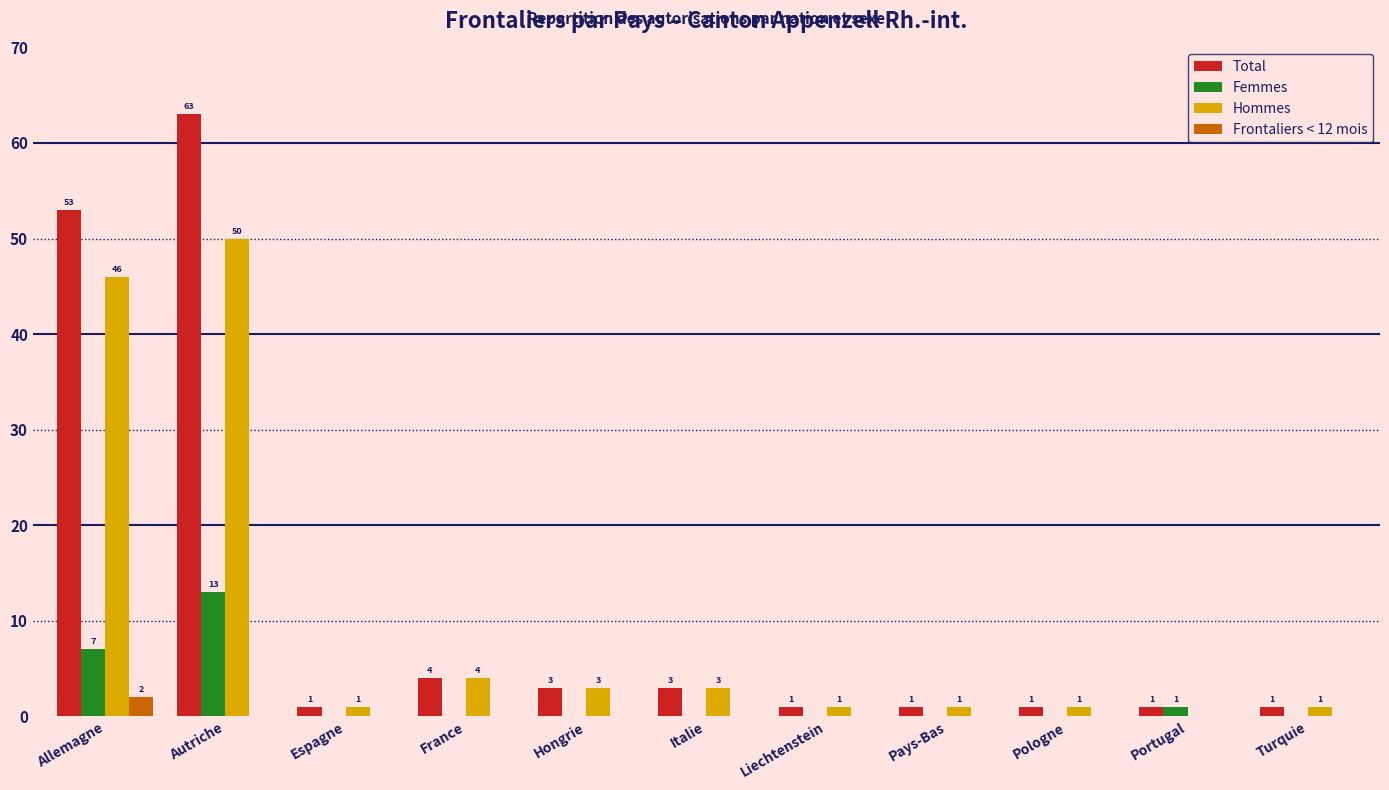

Reading right to left, list all the values displayed in this chart.

Total: Turquie=1	Portugal=1	Pologne=1	Pays-Bas=1	Liechtenstein=1	Italie=3	Hongrie=3	France=4	Espagne=1	Autriche=63	Allemagne=53
Femmes: Turquie=0	Portugal=1	Pologne=0	Pays-Bas=0	Liechtenstein=0	Italie=0	Hongrie=0	France=0	Espagne=0	Autriche=13	Allemagne=7
Hommes: Turquie=1	Portugal=0	Pologne=1	Pays-Bas=1	Liechtenstein=1	Italie=3	Hongrie=3	France=4	Espagne=1	Autriche=50	Allemagne=46
Frontaliers < 12 mois: Turquie=0	Portugal=0	Pologne=0	Pays-Bas=0	Liechtenstein=0	Italie=0	Hongrie=0	France=0	Espagne=0	Autriche=0	Allemagne=2